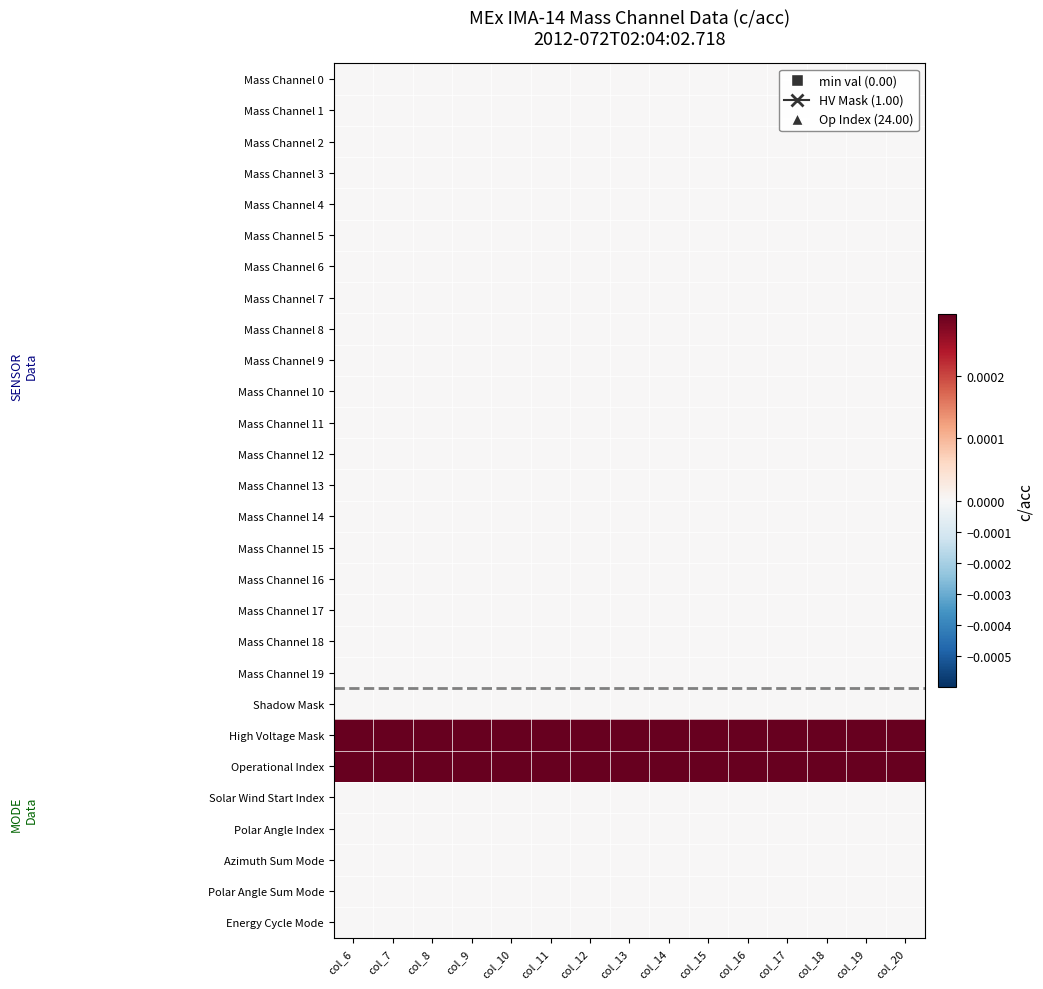

At how many categories does at least one series exceed 2?

15